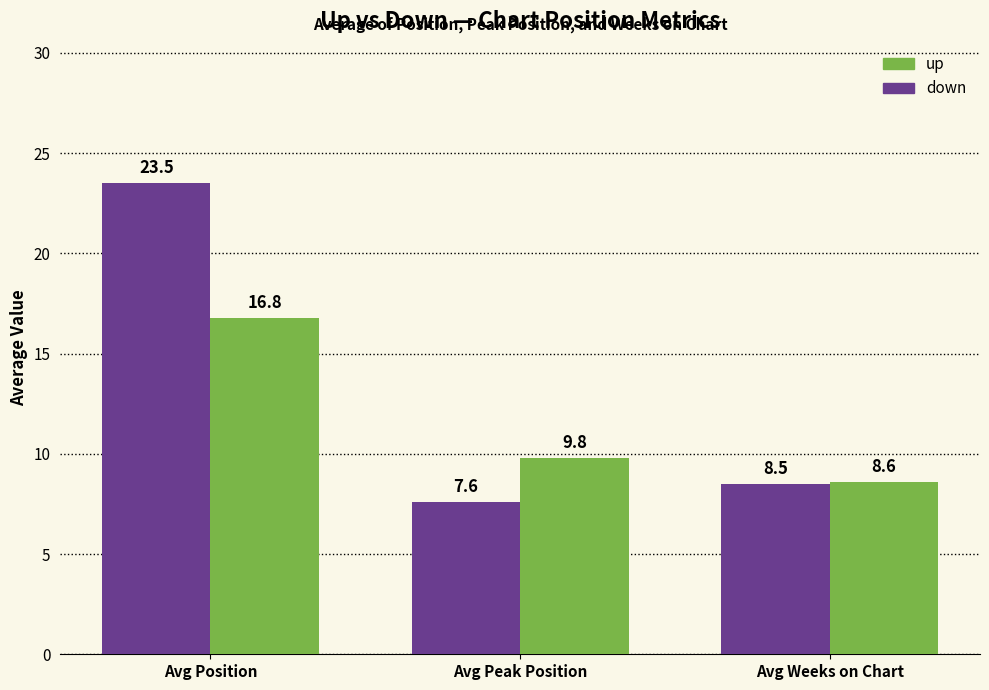

What is the label of the 3rd bar from the right?

Avg Position